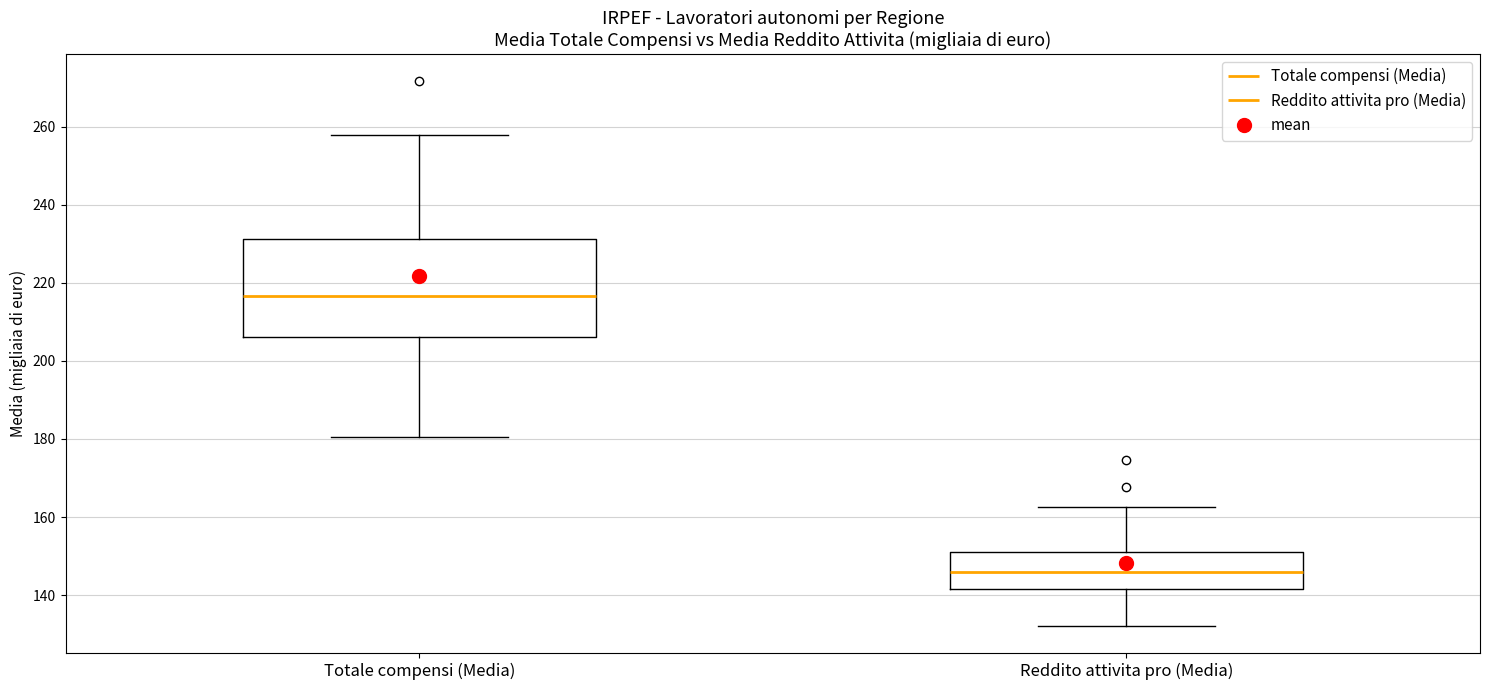

Reading left to right, transcribe this box plot: for each box, give where its median line is, the range the box spans, and where its two whiskers end, as read against the y-axis. The values are not printed on the chart, so give them approximately, as read against the axis.

Totale compensi (Media): median 216, box 206 to 232, whiskers 180 to 258
Reddito attivita pro (Media): median 146, box 142 to 152, whiskers 132 to 162